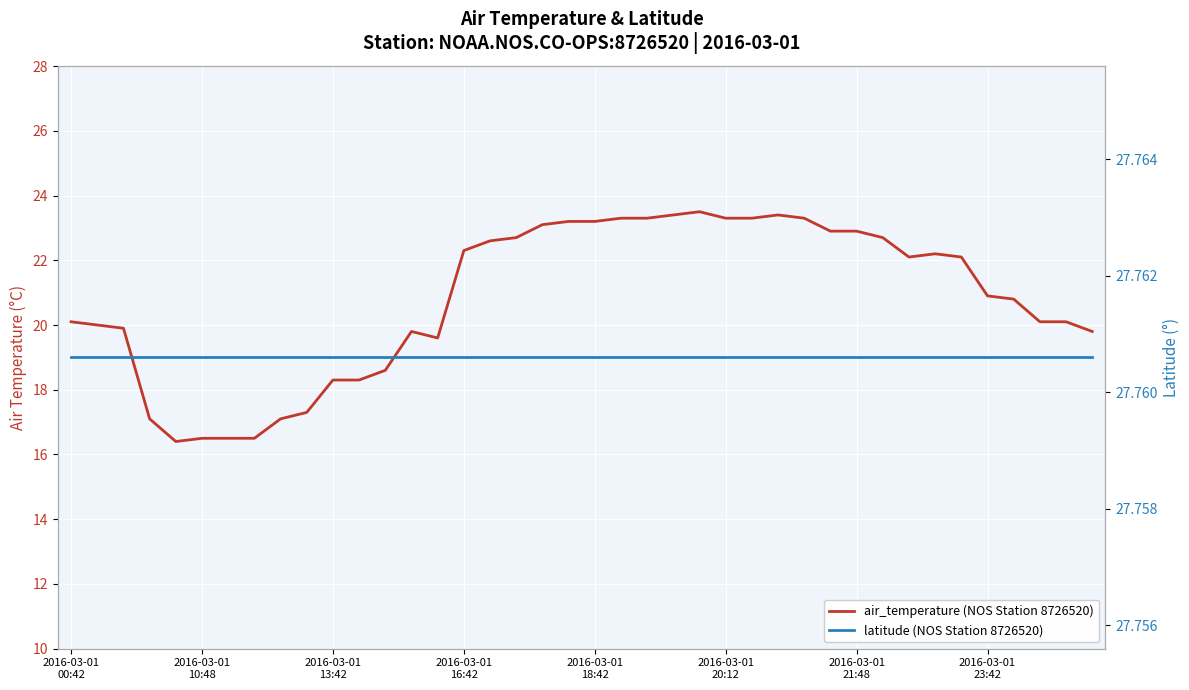

What is the difference between the air_temperature (NOS Station 8726520) values at 8 and 10?

1.2